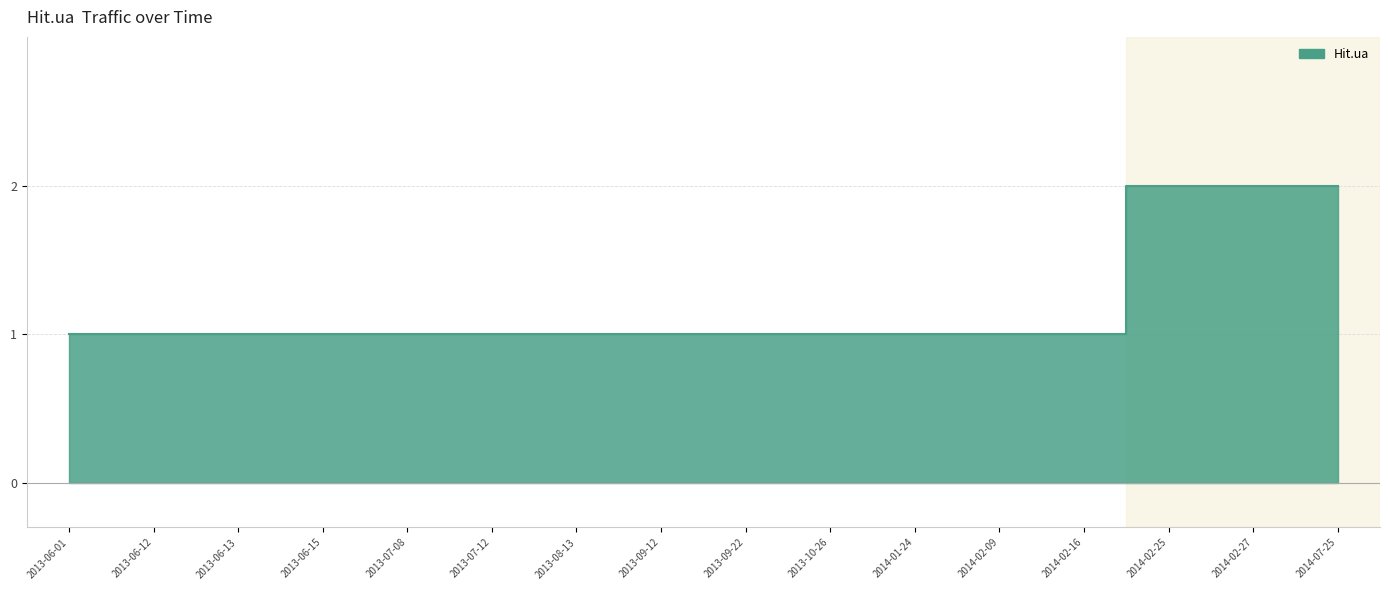

What is the maximum value shown in the chart?

2